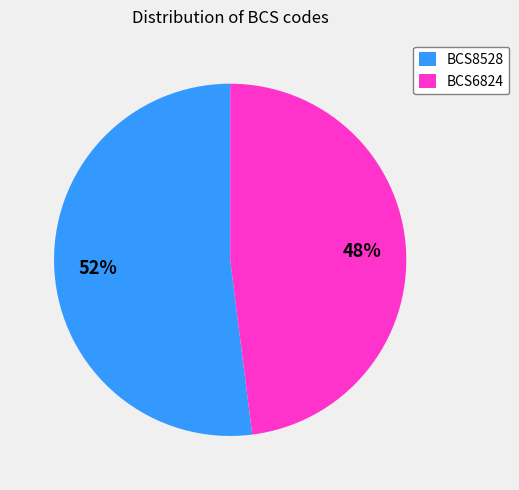

Combined, do BCS8528 and BCS6824 account for over 50%?

Yes